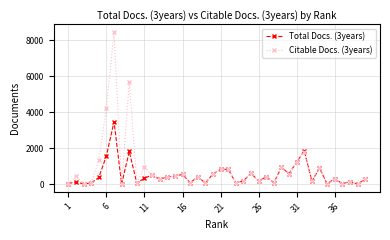

What are all the series names shown in the legend?

Total Docs. (3years), Citable Docs. (3years)